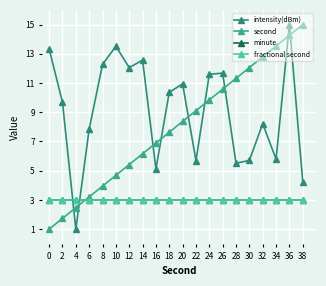

Is this an area chart (filled region under the line)?

No